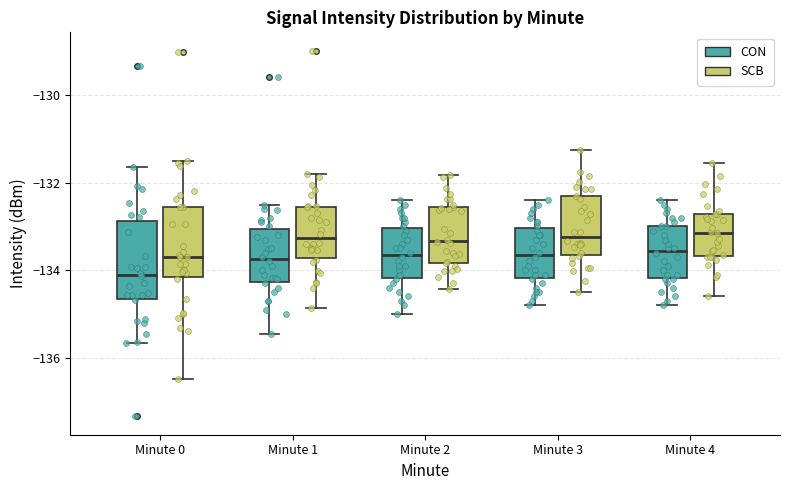

Which box has the lowest median line?

Minute 0 (CON)